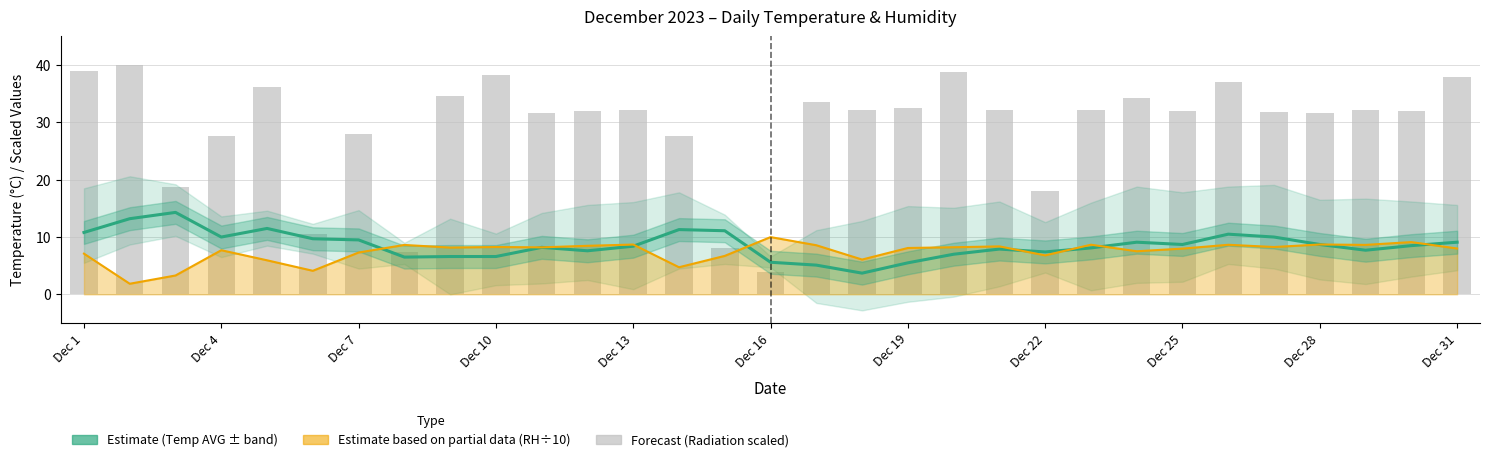

What is the difference between the Global Radiation (MAX W/m²) [scaled] values at Dec 25 and 17?

2.5